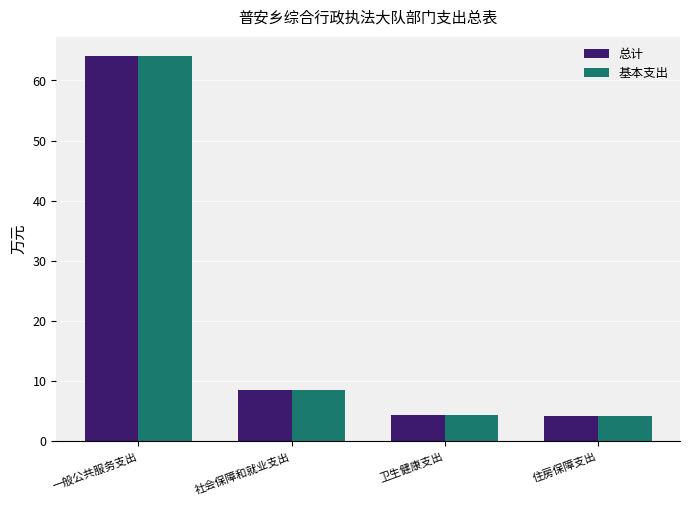

Is it true that 总计 equals 90.1 at 一般公共服务支出?

False